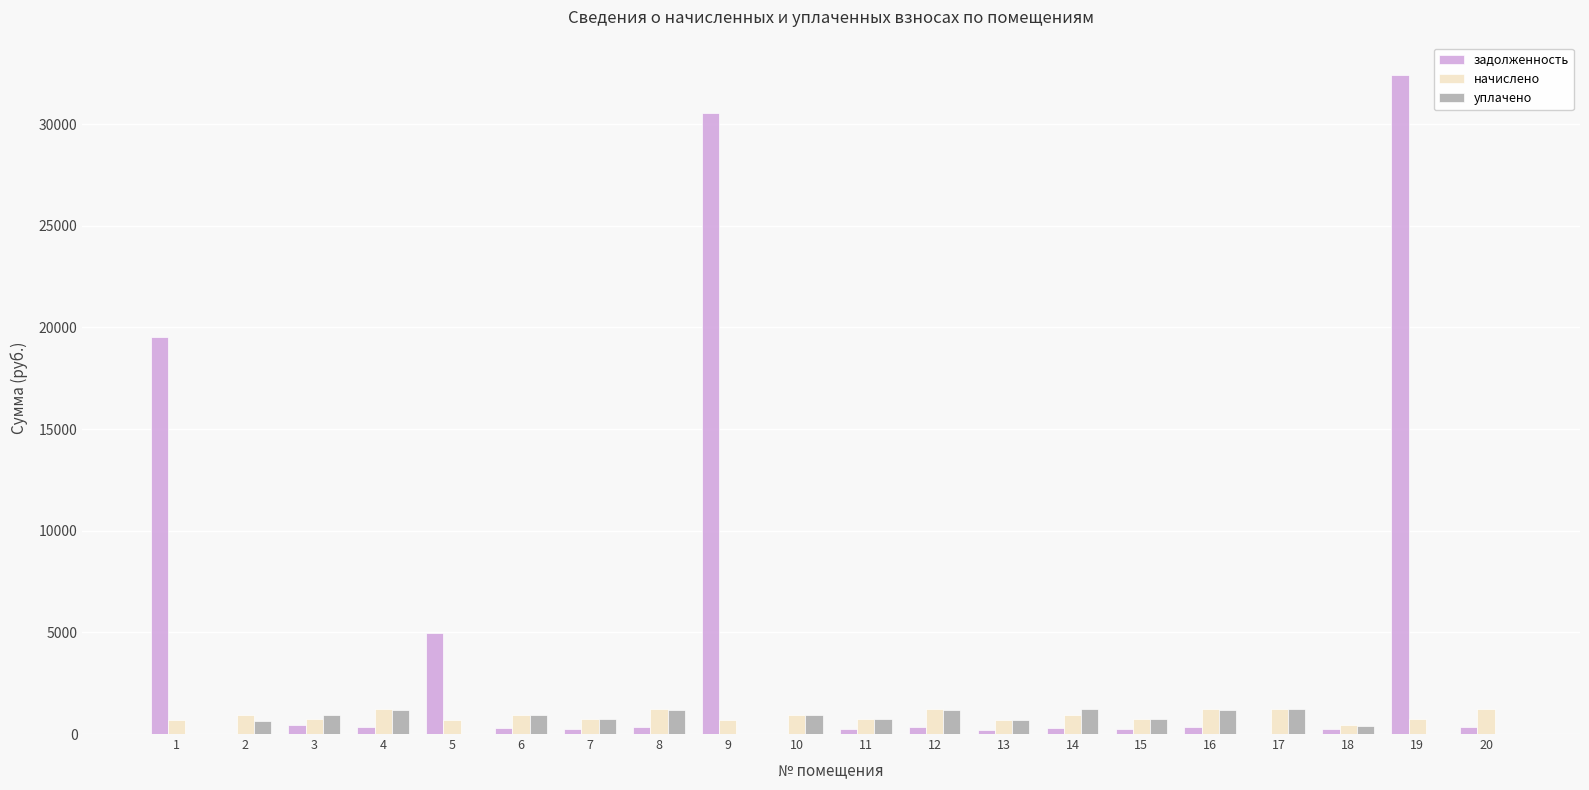

What is the greatest value displayed?

32403.4